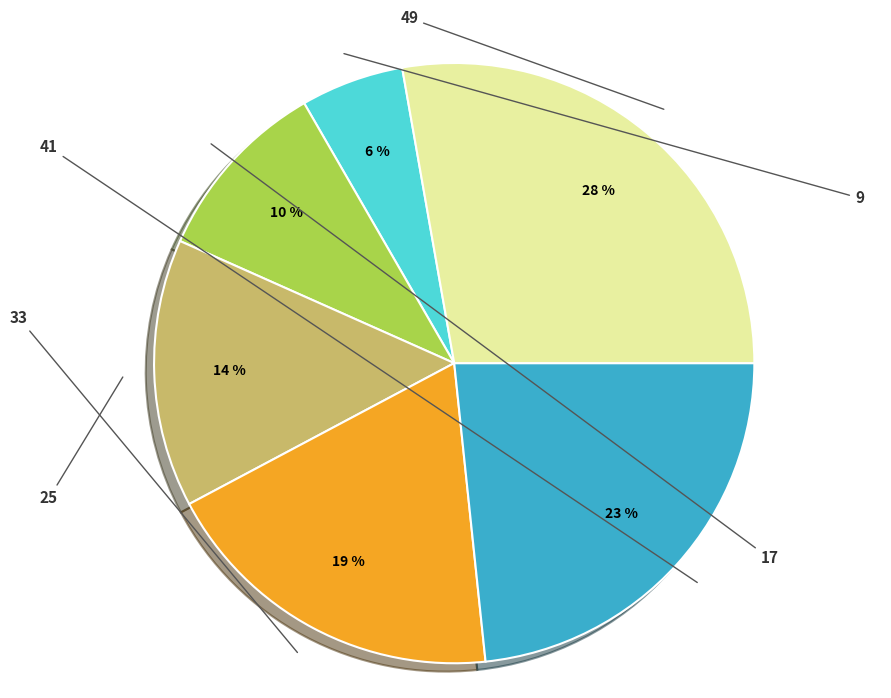

Does 41 represent more than half of the total?

No